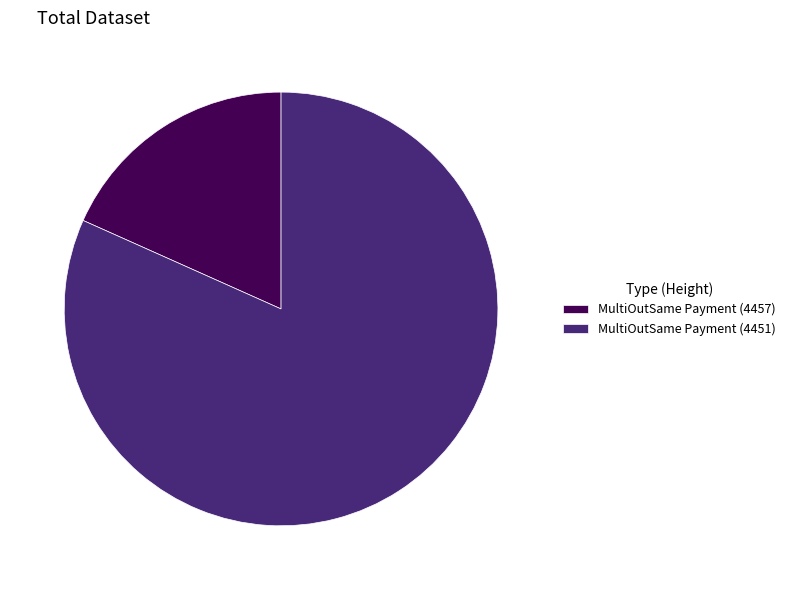

Is the sum of MultiOutSame Payment (4457) and MultiOutSame Payment (4451) greater than half?

Yes